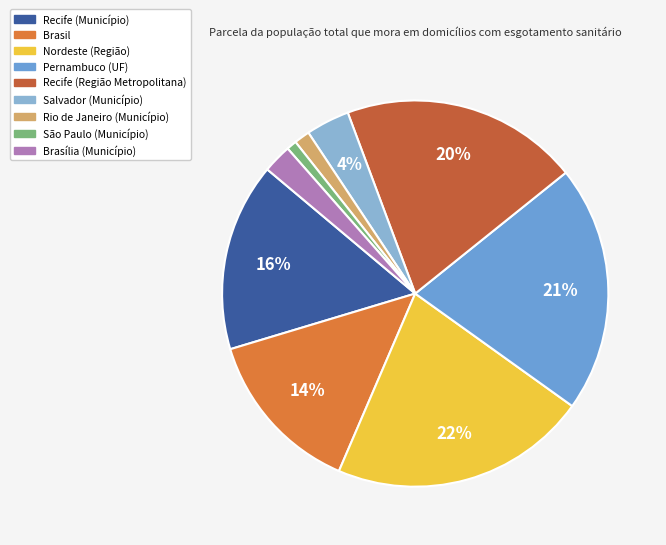

Is it true that Brasília (Município) is 1% of the pie?

False